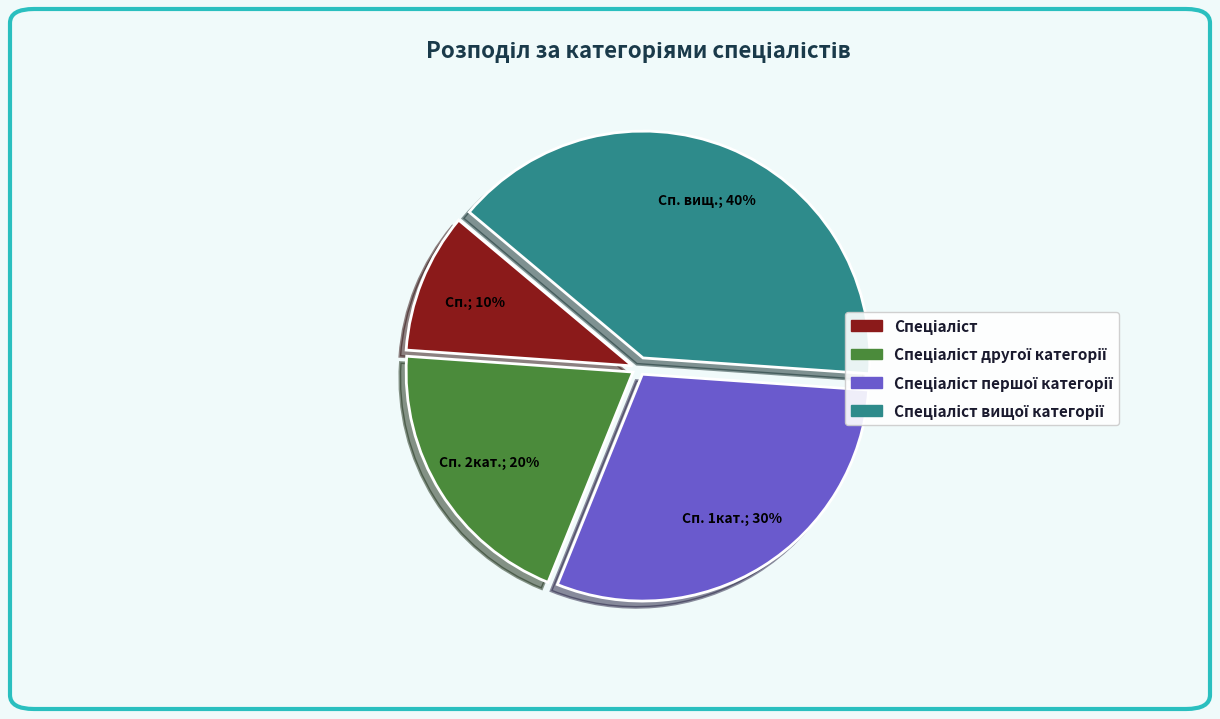

Does any single category account for the majority?

No